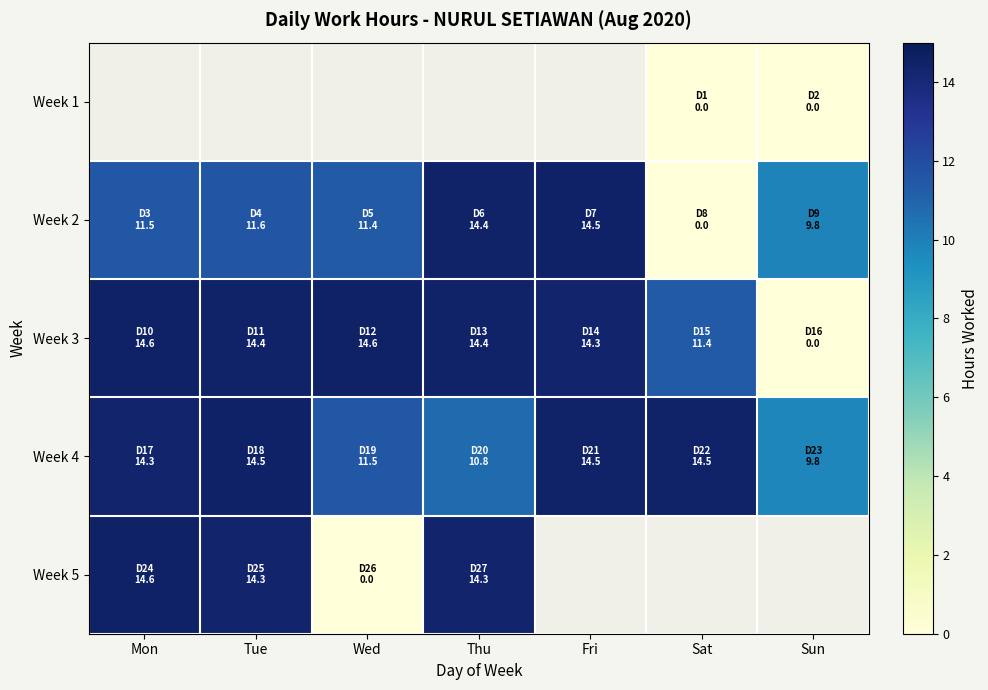

The value of Week 3 at Mon is 14.6. True or false?

True